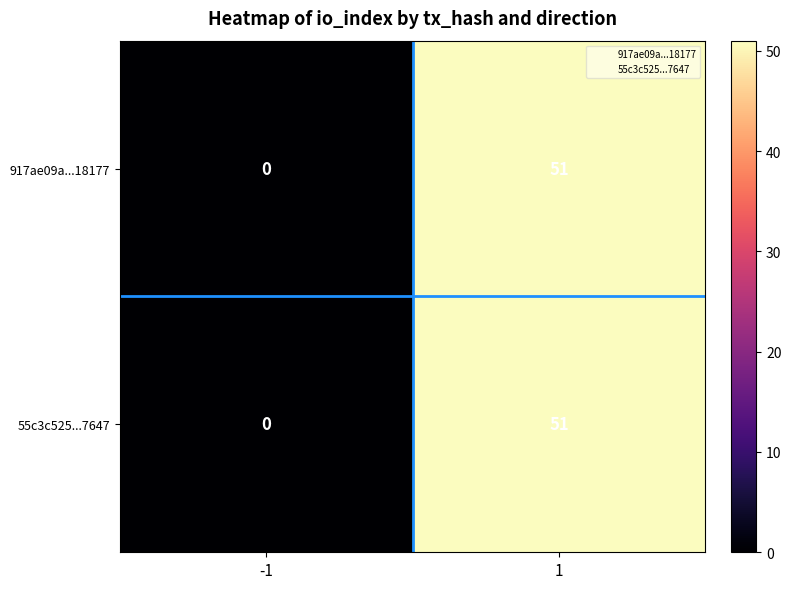

What is the maximum value shown in the chart?

51